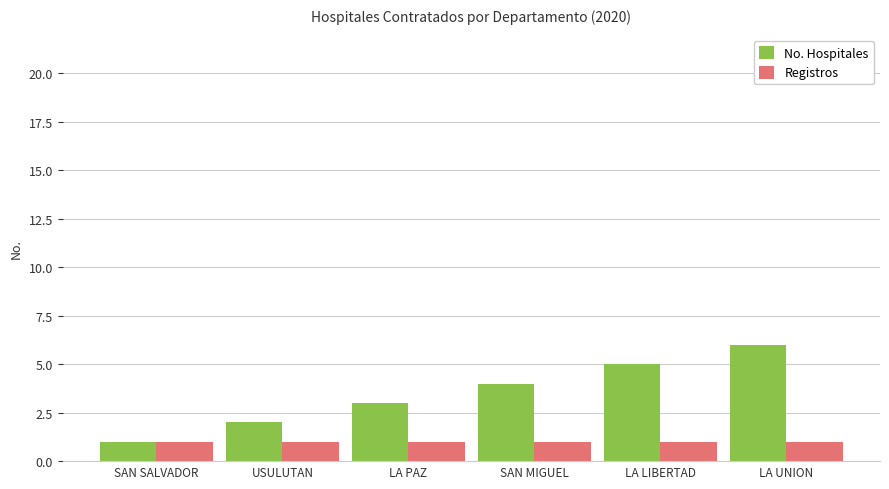

Read the No. Hospitales value at LA LIBERTAD.

5